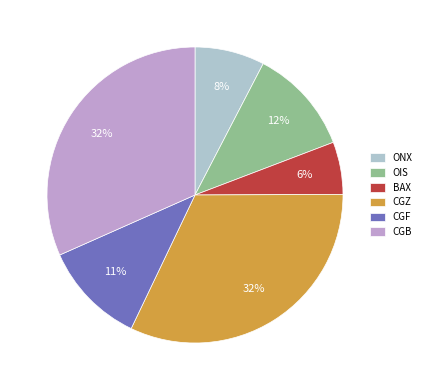

Is there a majority slice in this chart?

No